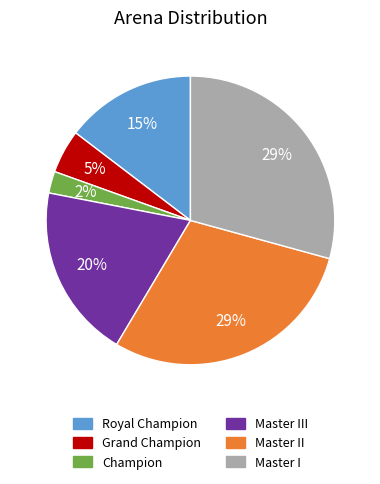

Is there a majority slice in this chart?

No